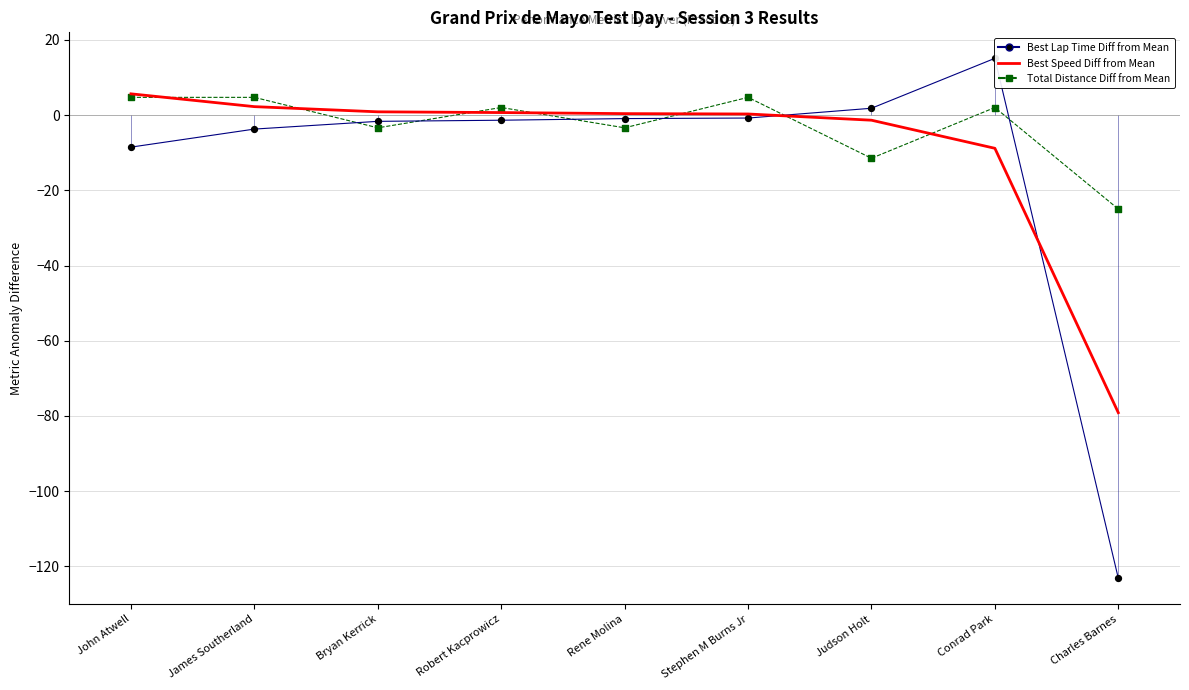

At which category is the sum across all series the highest?

Conrad Park